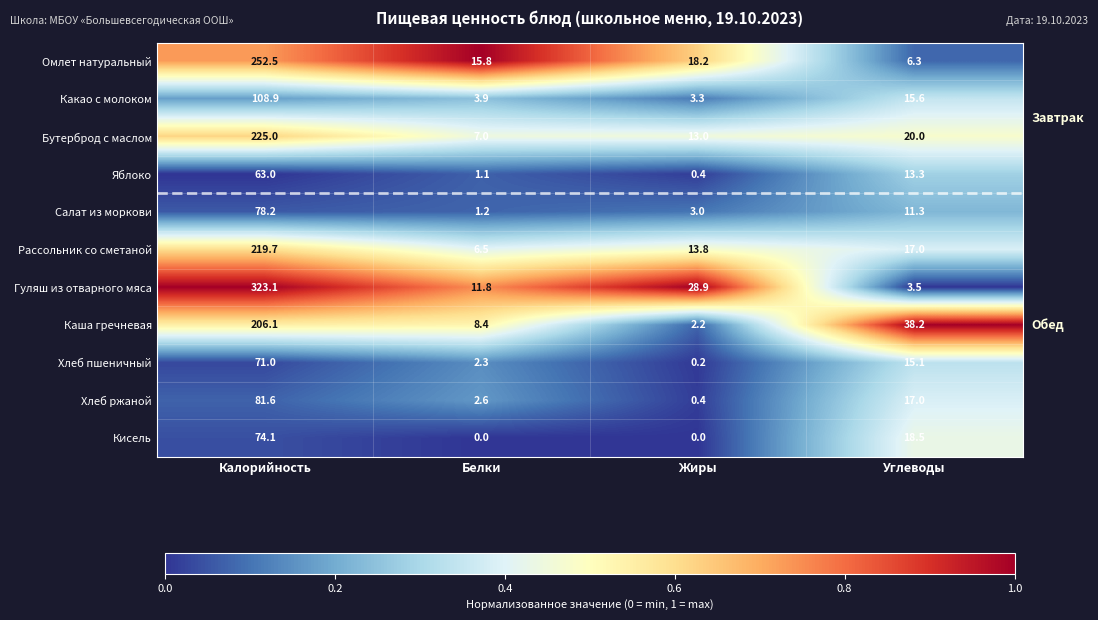

Is it true that Хлеб ржаной equals 81.6 at Калорийность?

True